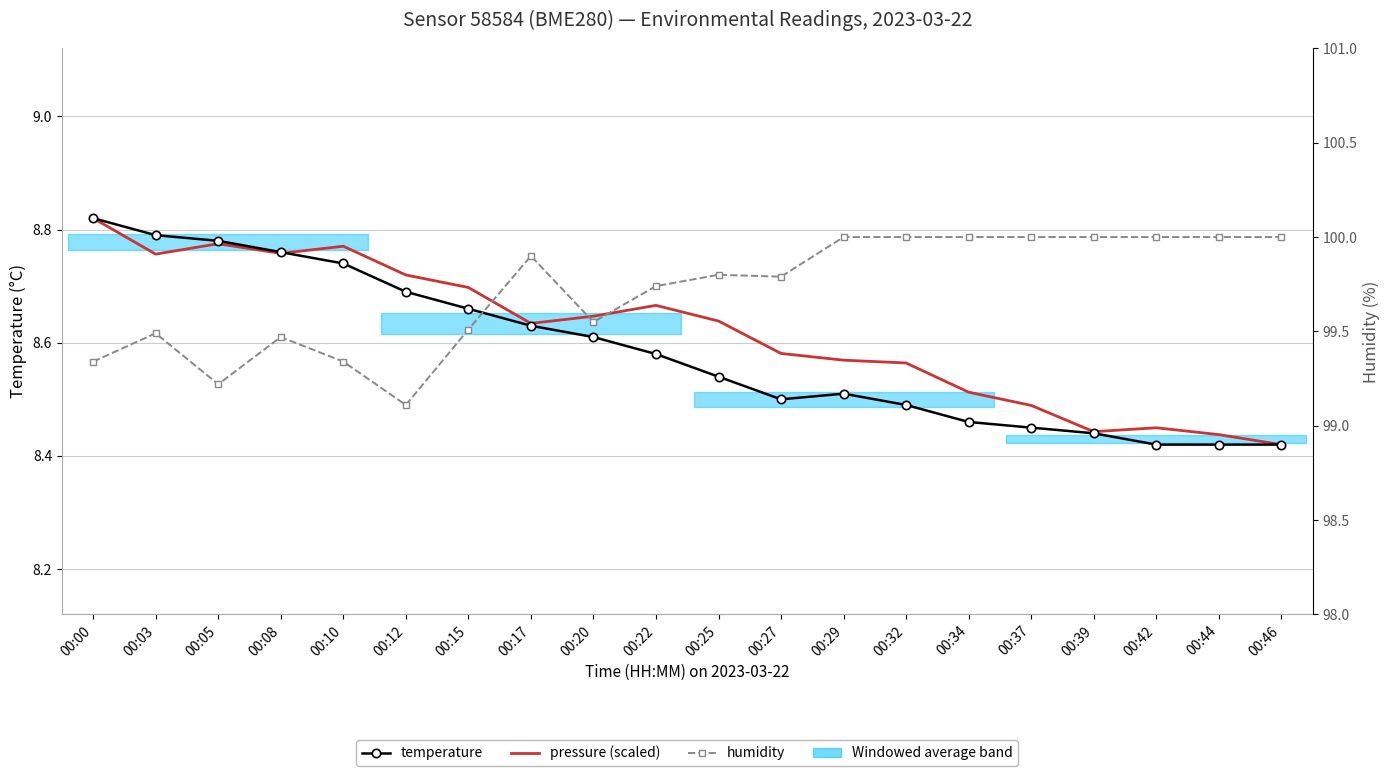

True or false: temperature and pressure (scaled) intersect in this chart.

True